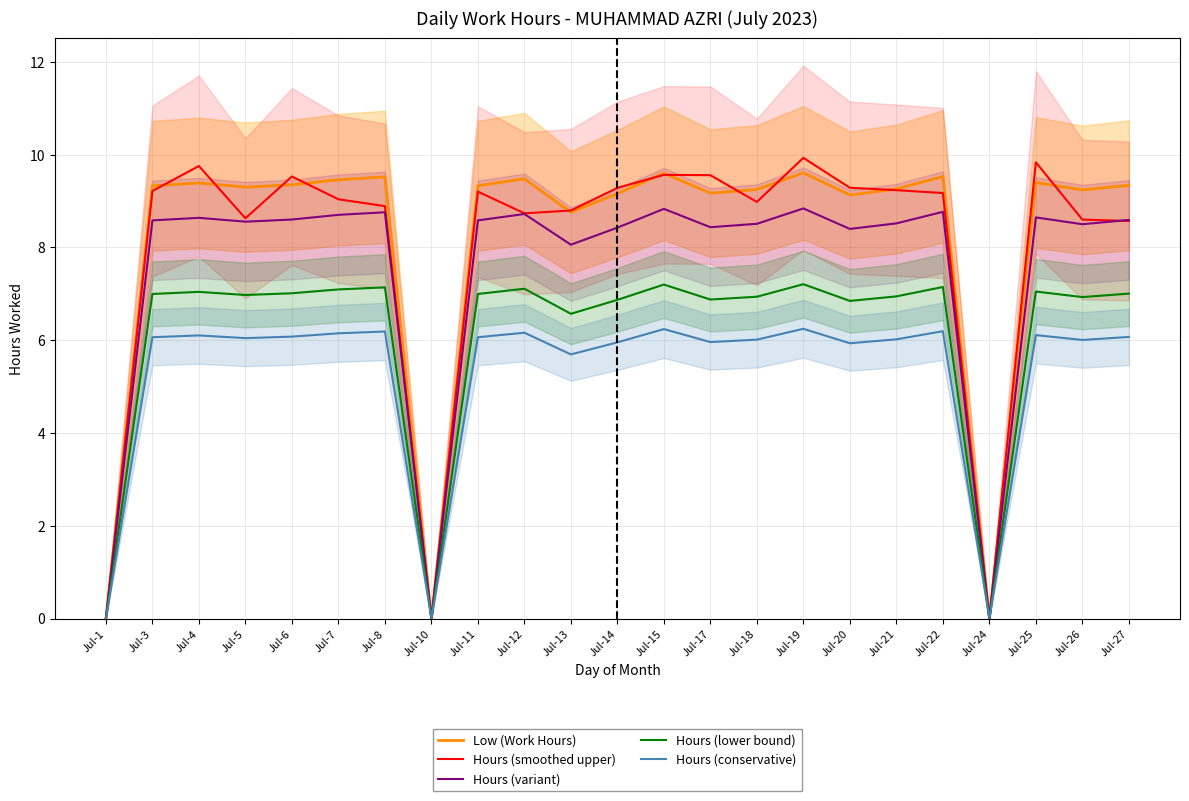

True or false: Hours (smoothed upper) has a value of 9.2 at Jul-21.

True